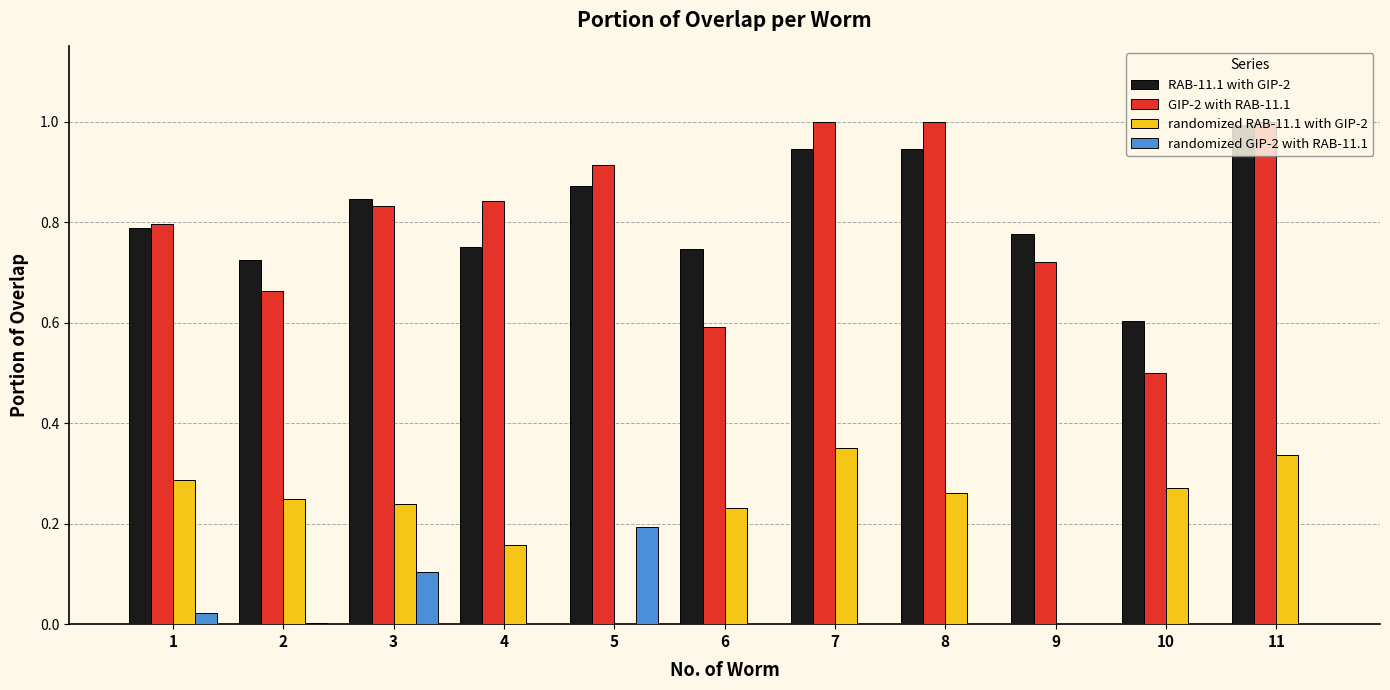

True or false: randomized RAB-11.1 with GIP-2 has a value of 0.2 at 2.

True